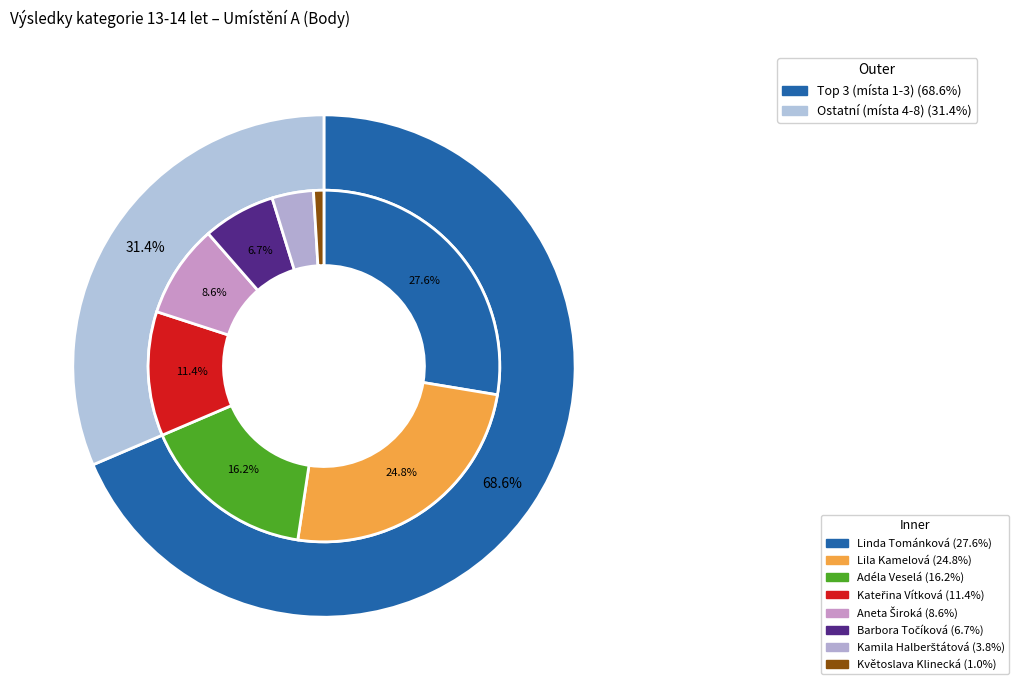

Does any single category account for the majority?

No